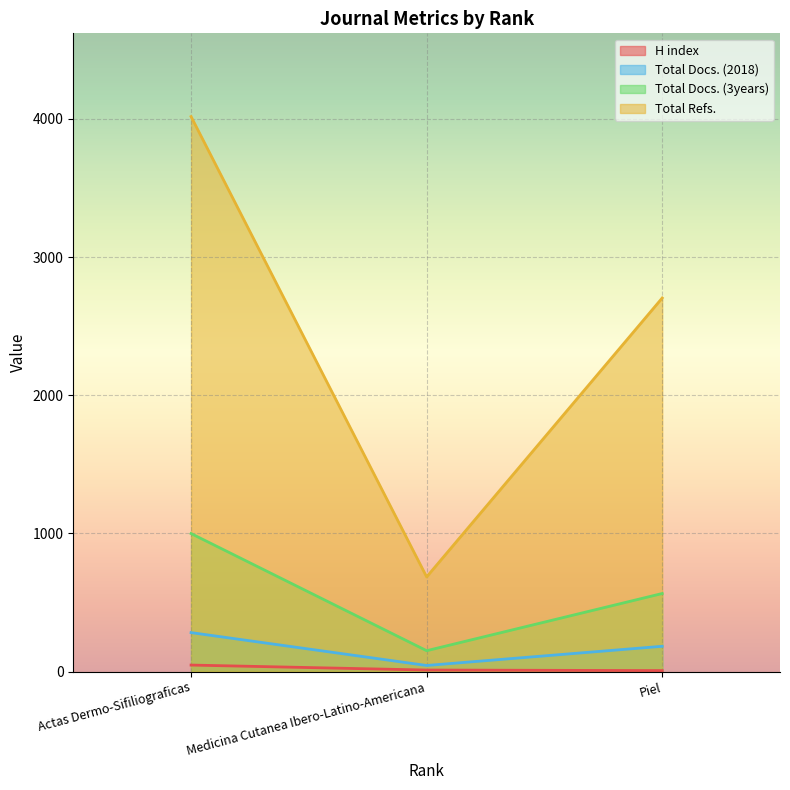

What is the value of the Total Docs. (2018) point at the 3rd from the left?

183